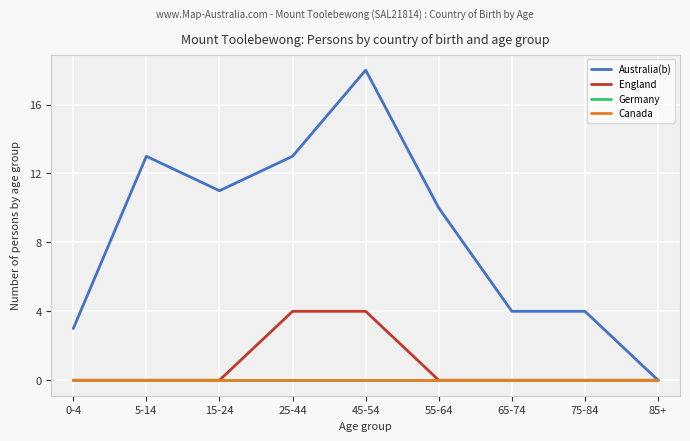

Which series has the widest spread of values?

Australia(b)